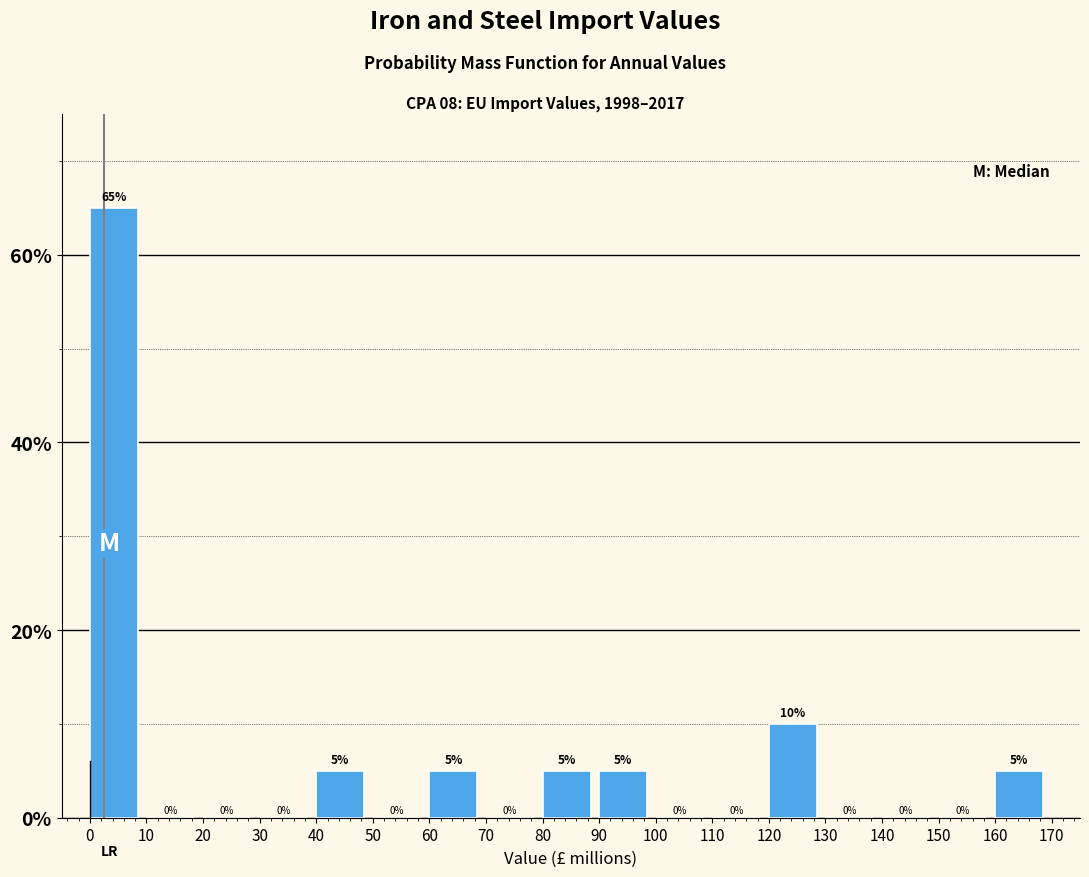

Which range on the x-axis has the tallest bar?

0 to 10